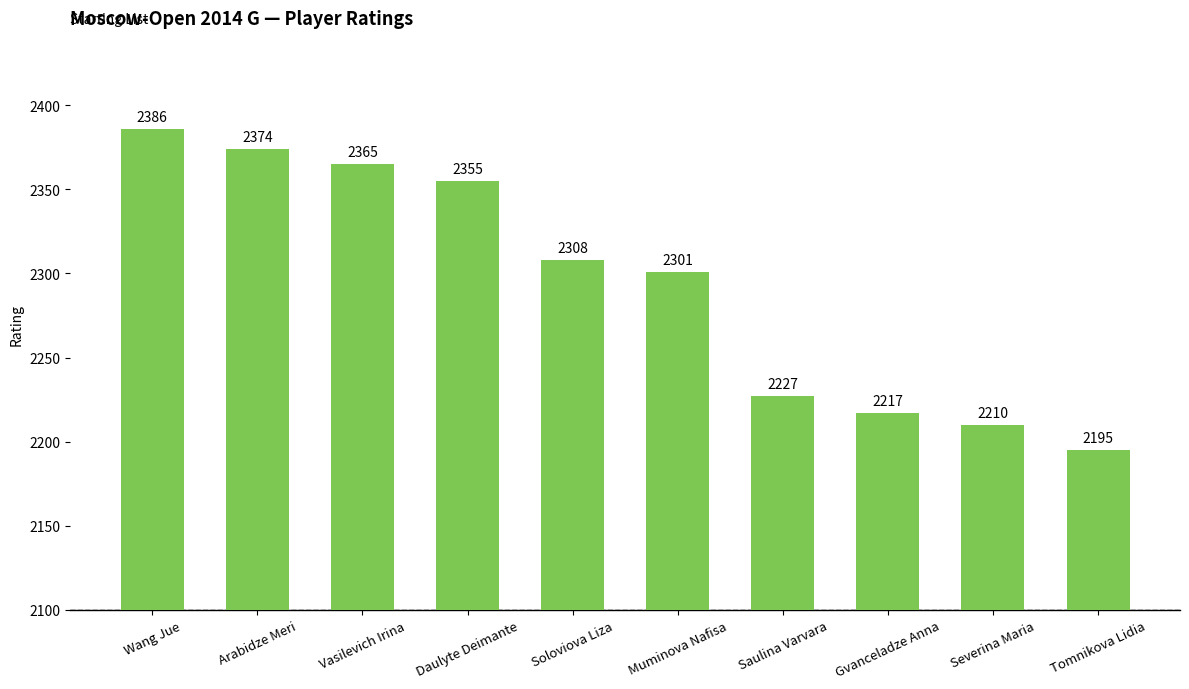

Which label corresponds to the smallest value in the chart?

Tomnikova Lidia